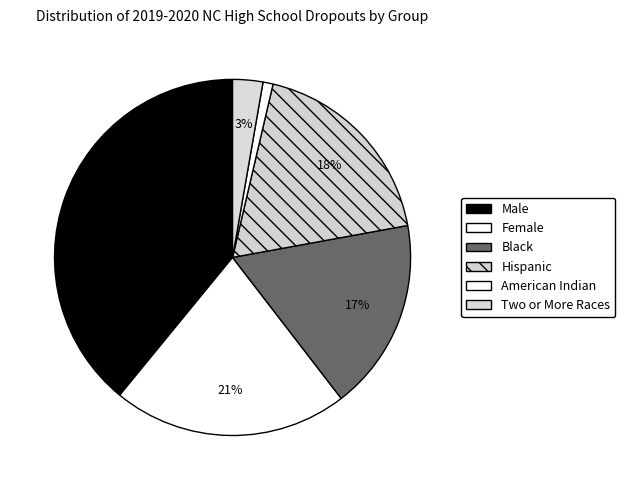

Does Black account for over 50% of the chart?

No